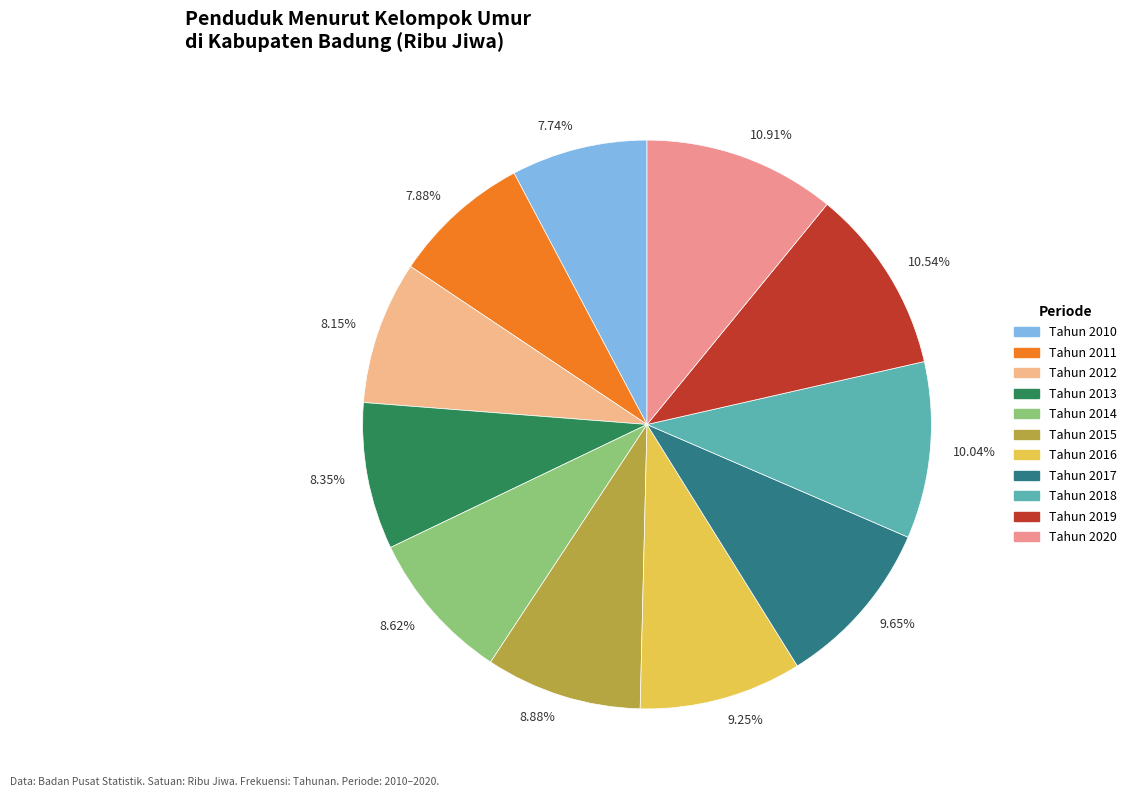

Is the sum of 8.35% and 9.65% greater than half?

No